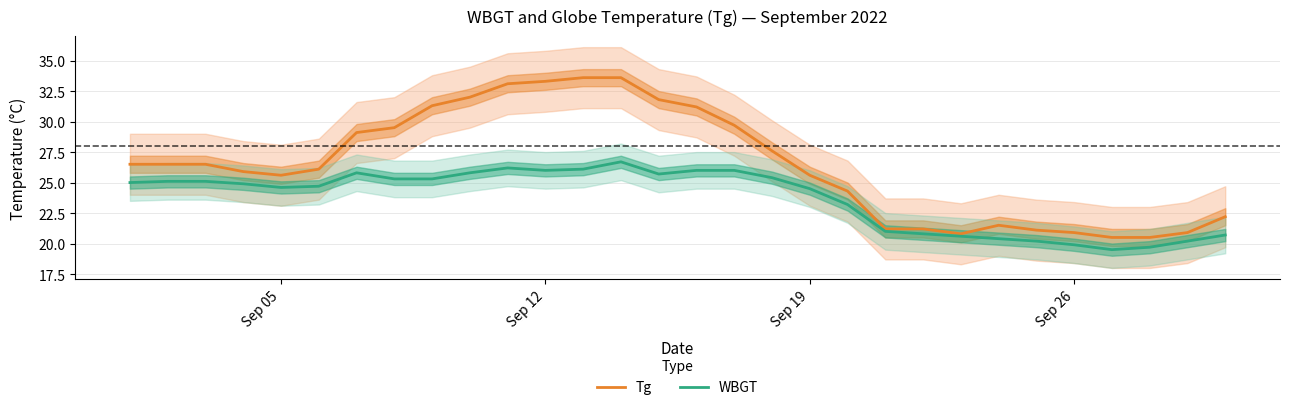

True or false: Tg and WBGT intersect in this chart.

False